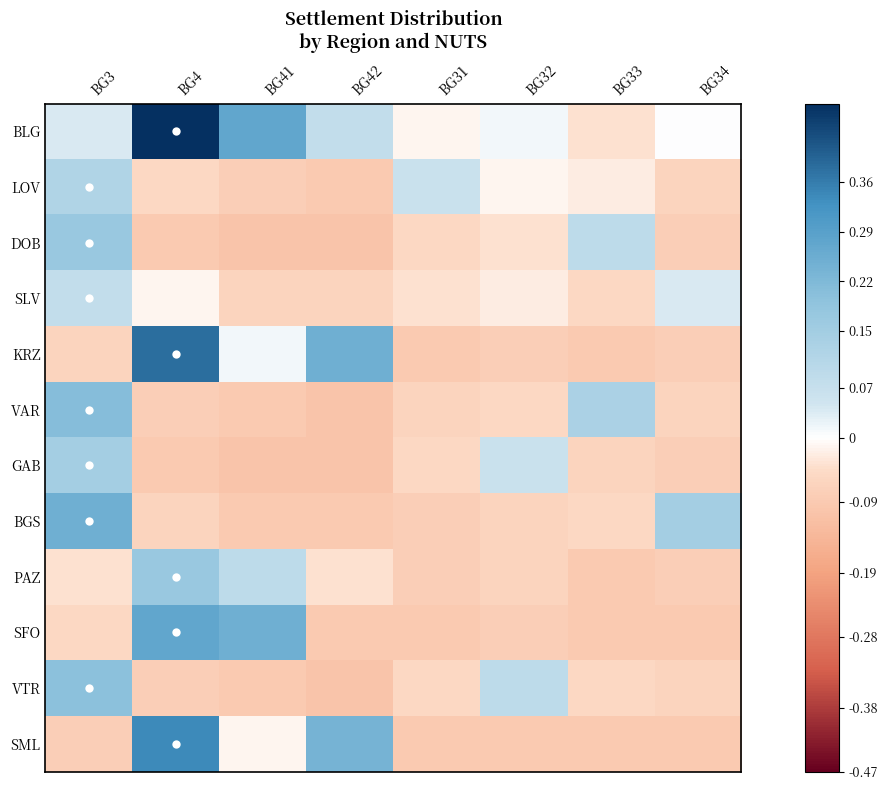

Count the number of categories in the chart.

8